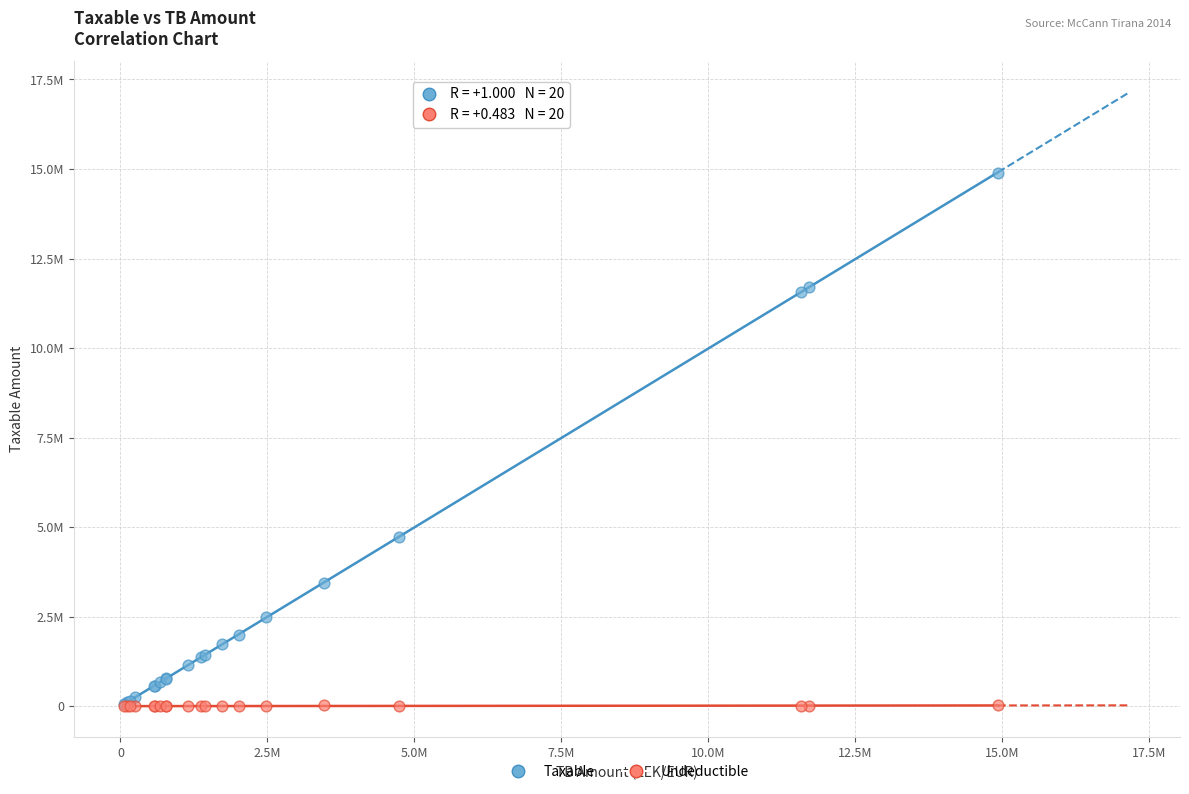

Which series has the widest spread of Y values?

Taxable